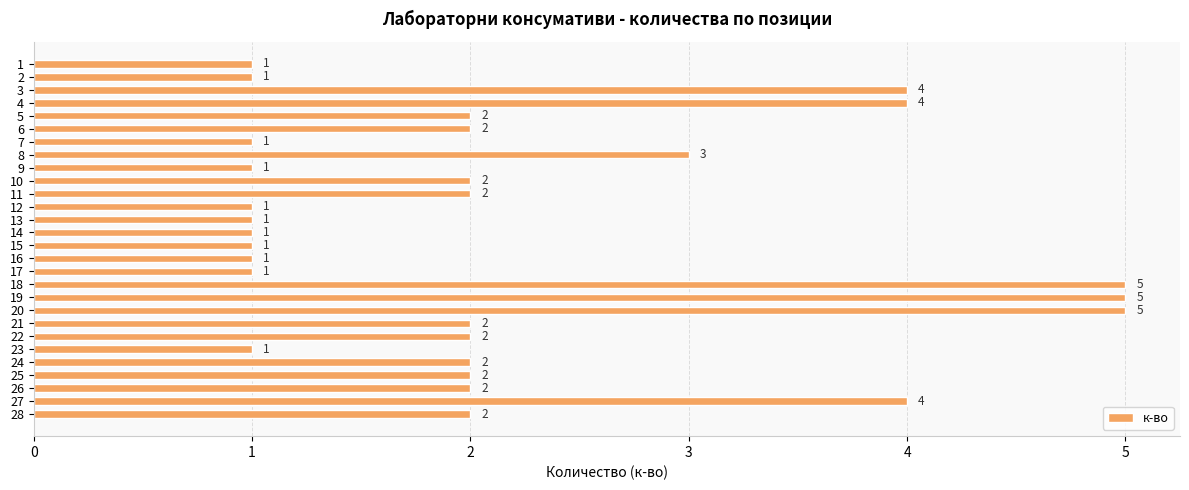

How many bars are there in total?

28